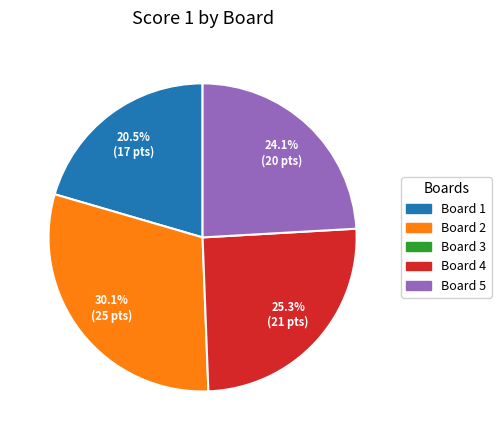

Is there a majority slice in this chart?

No